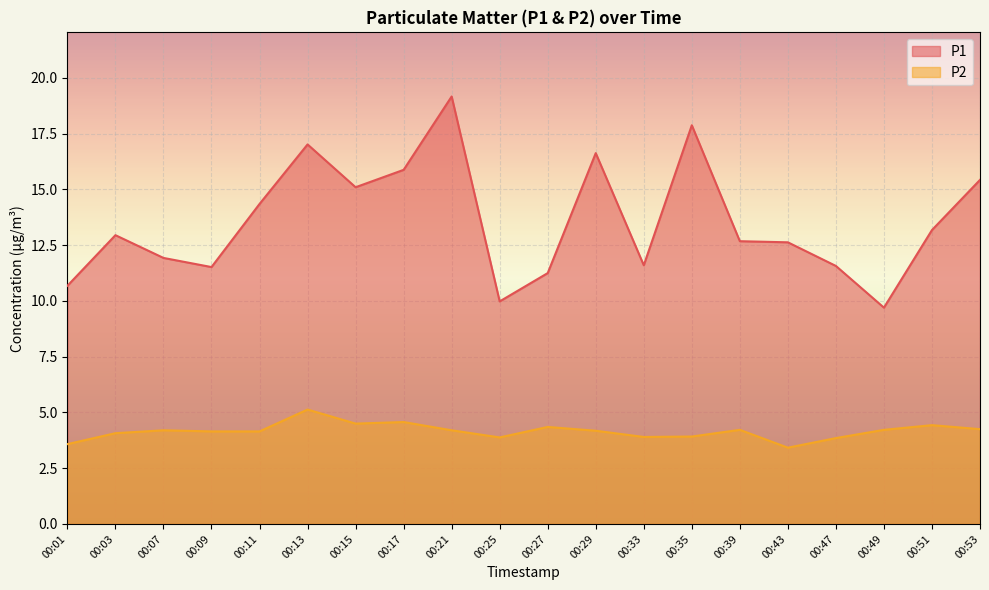

How many lines are shown in the chart?

2